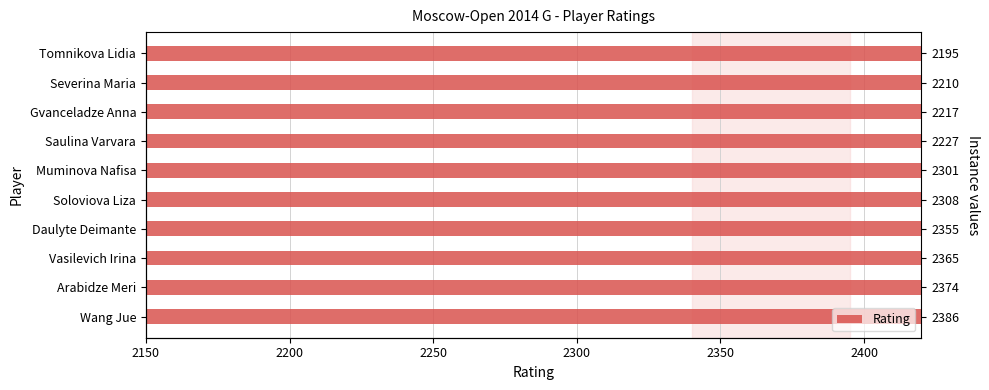

What is the sum of all values?

22938